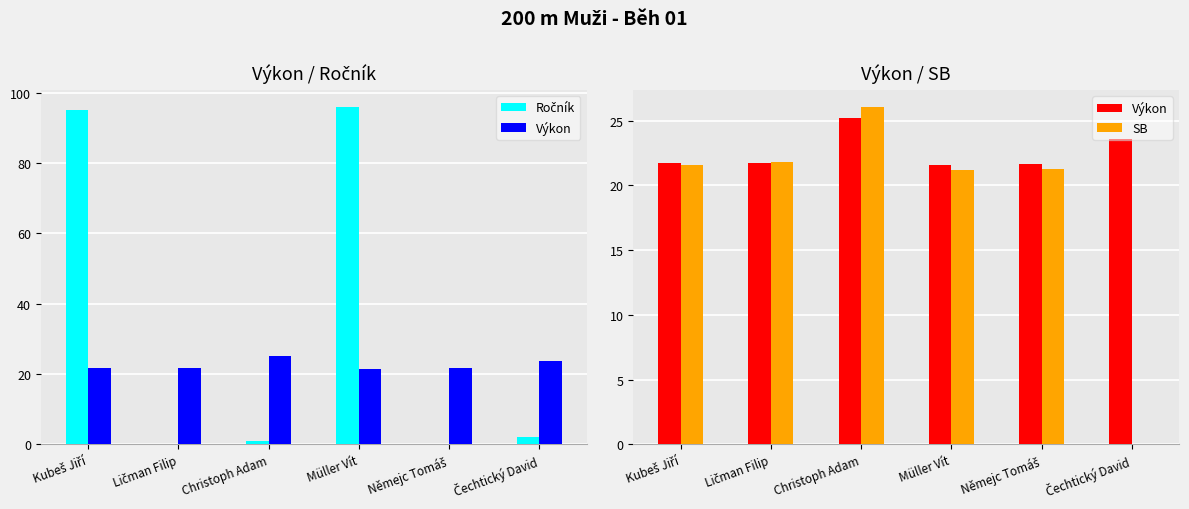

Is it true that Ročník equals 0.6 at Christoph Adam?

False